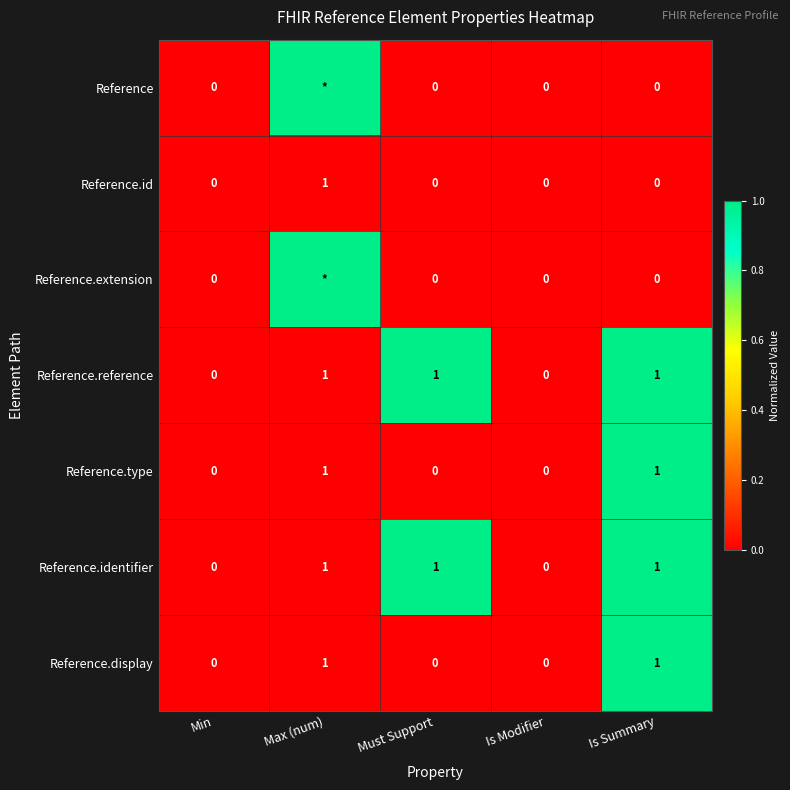

The Reference.reference series shows 2 at Max (num). True or false?

False